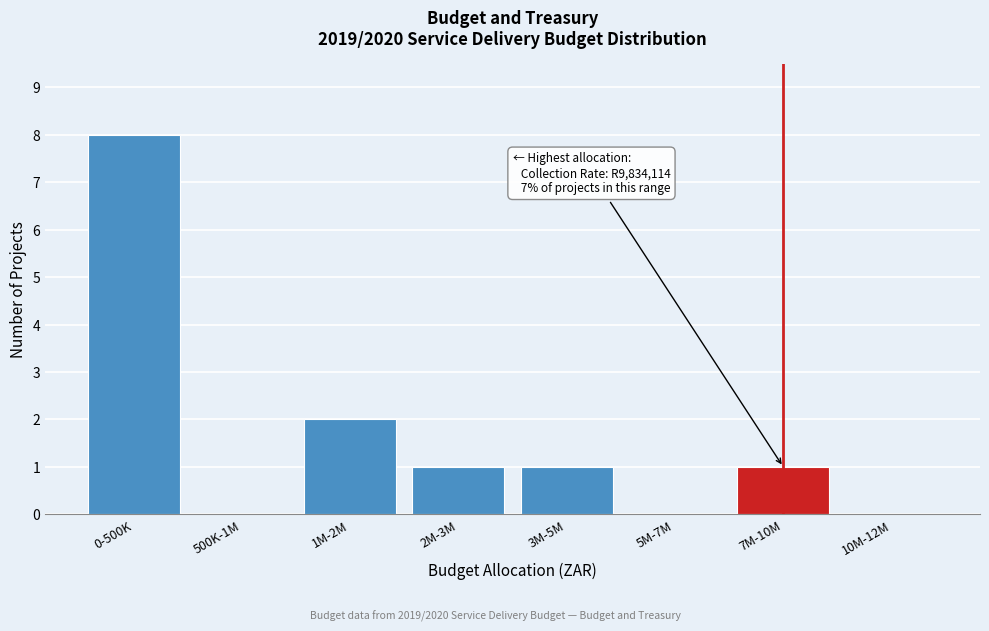

Reading left to right, list all the values displayed in this chart.

0-500K=8	500K-1M=0	1M-2M=2	2M-3M=1	3M-5M=1	5M-7M=0	7M-10M=1	10M-12M=0